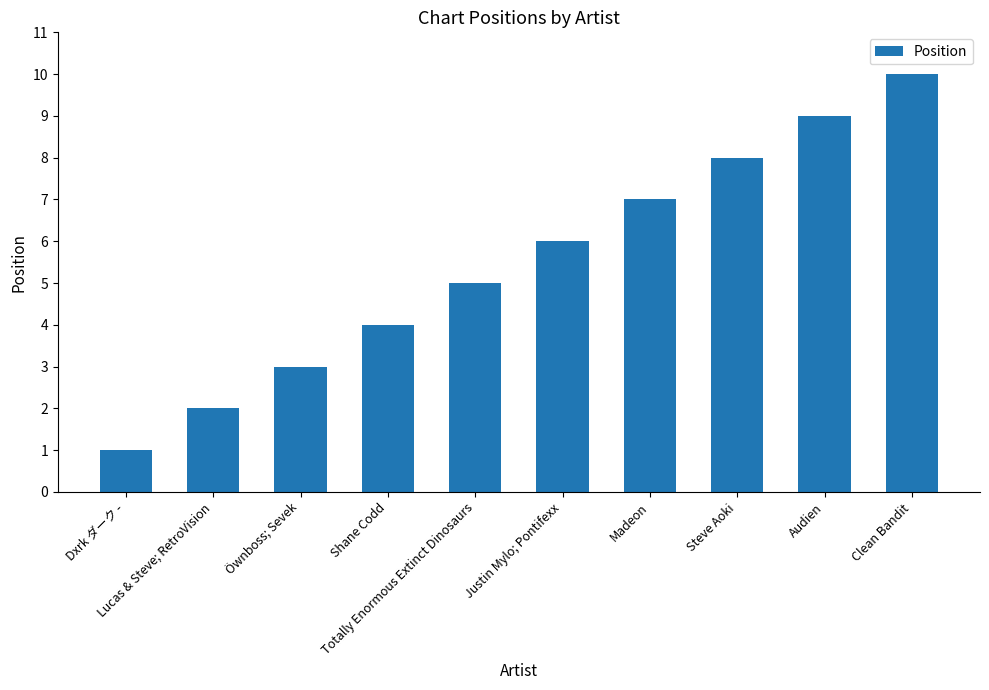

What is the smallest value displayed?

1